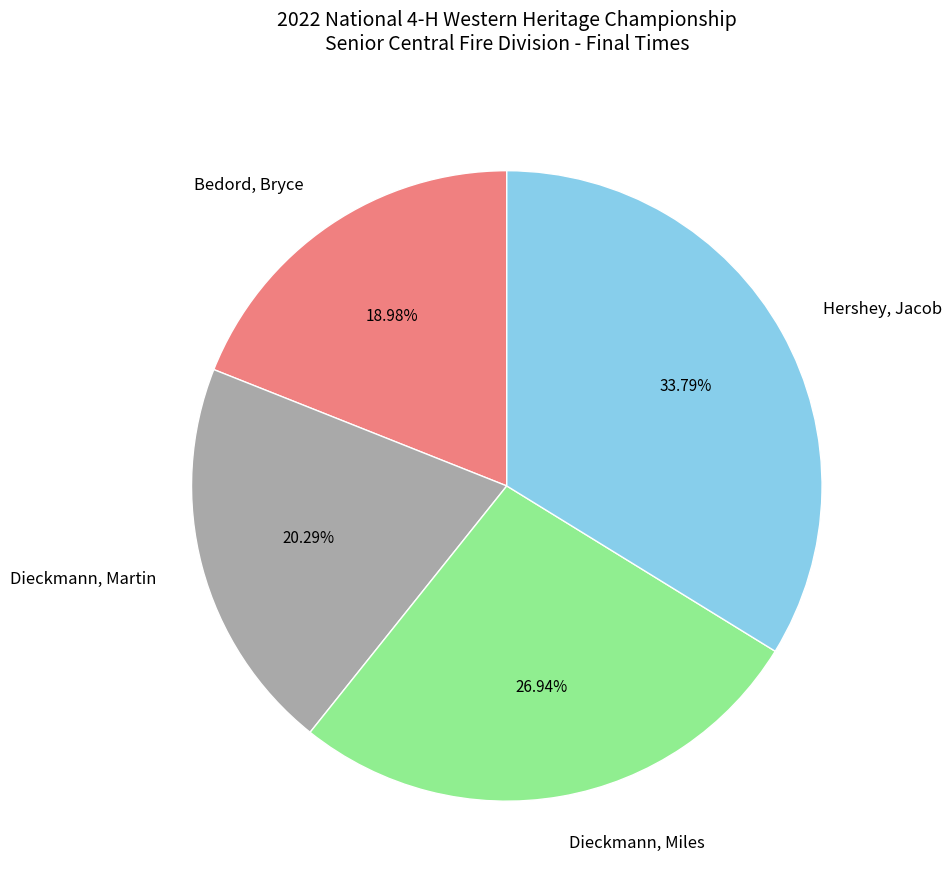

What is the largest slice in the pie chart?

Hershey, Jacob